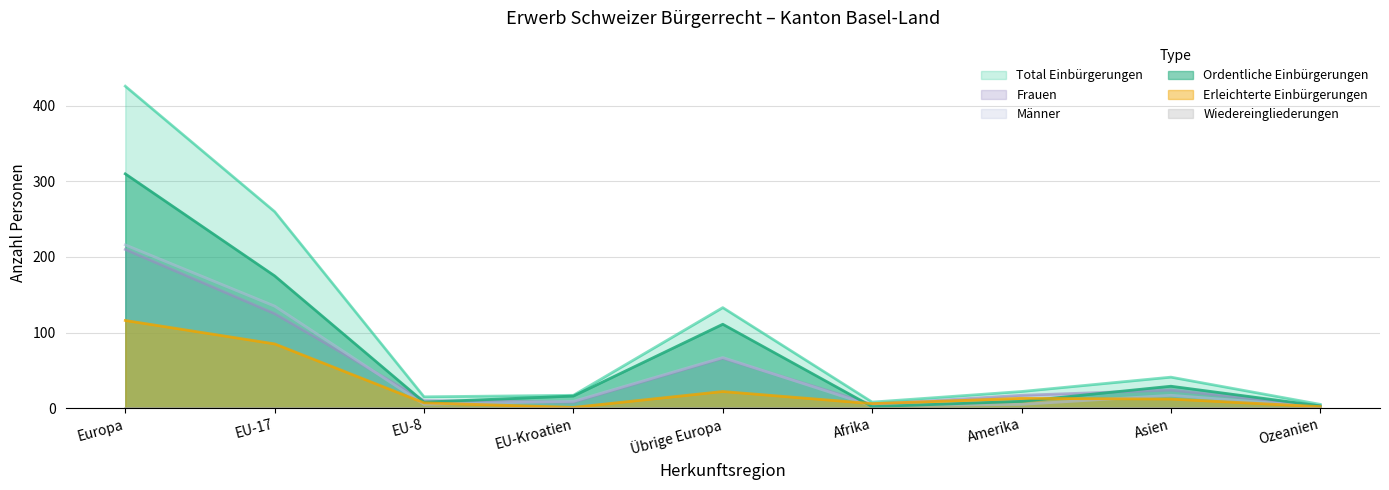

Is the value of Frauen at EU-8 greater than the value of Ordentliche Einbürgerungen at Übrige Europa?

No